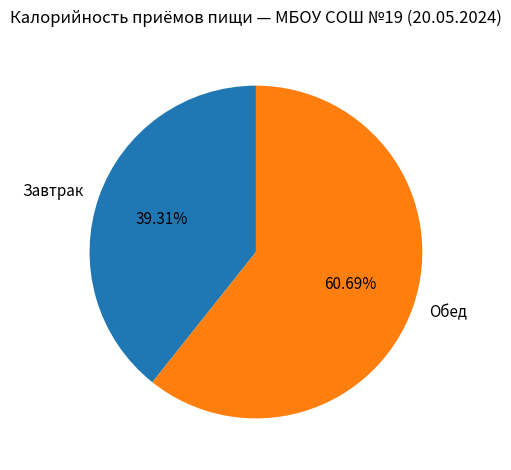

To the nearest percent, what percentage of the pie is Обед?

61%